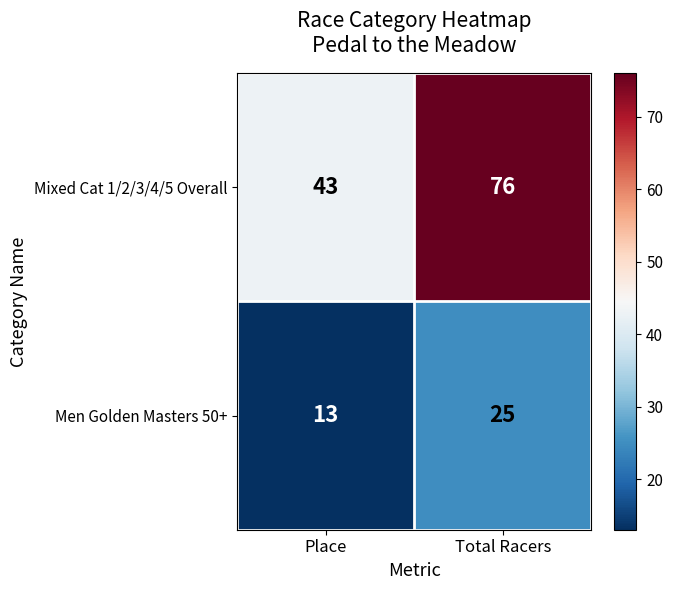

What is the average value of the Men Golden Masters 50+ series?

19